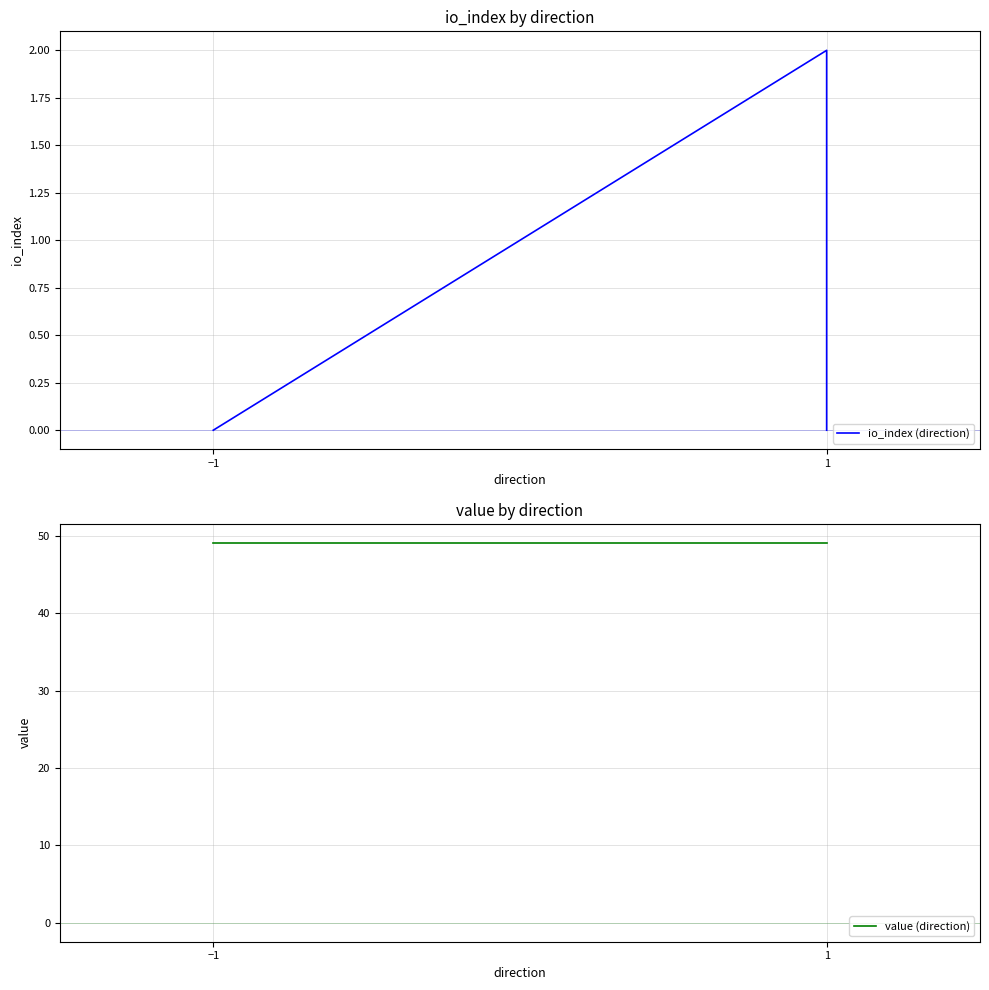

Is the value of io_index (direction) at −1 greater than the value of value (direction) at −1?

No